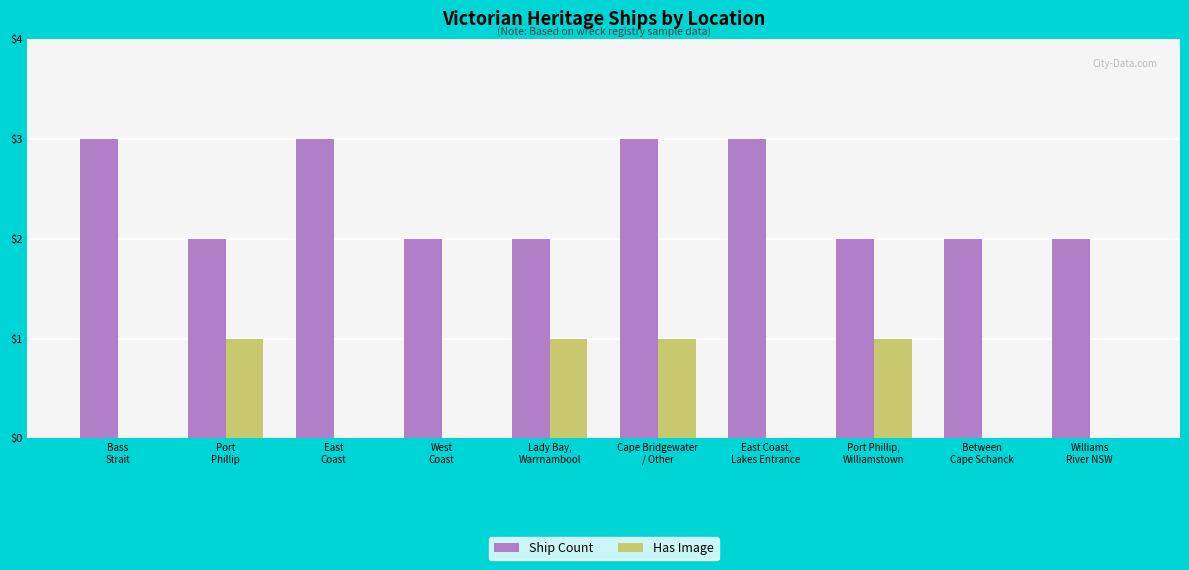

What is the maximum value for Ship Count?

3